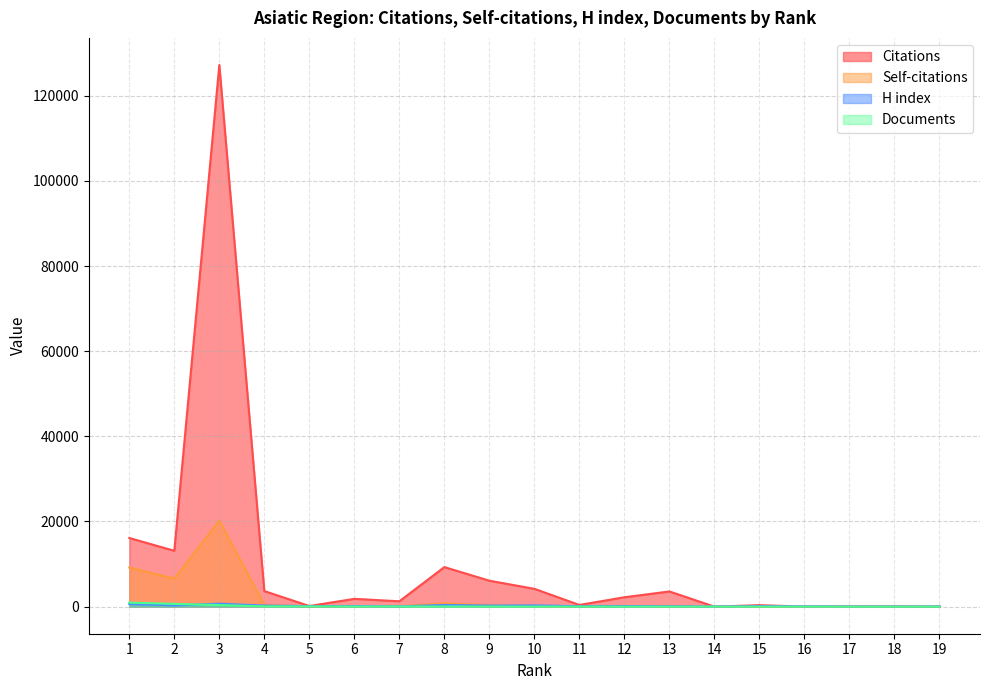

At which category does the chart reach its peak across all series?

3